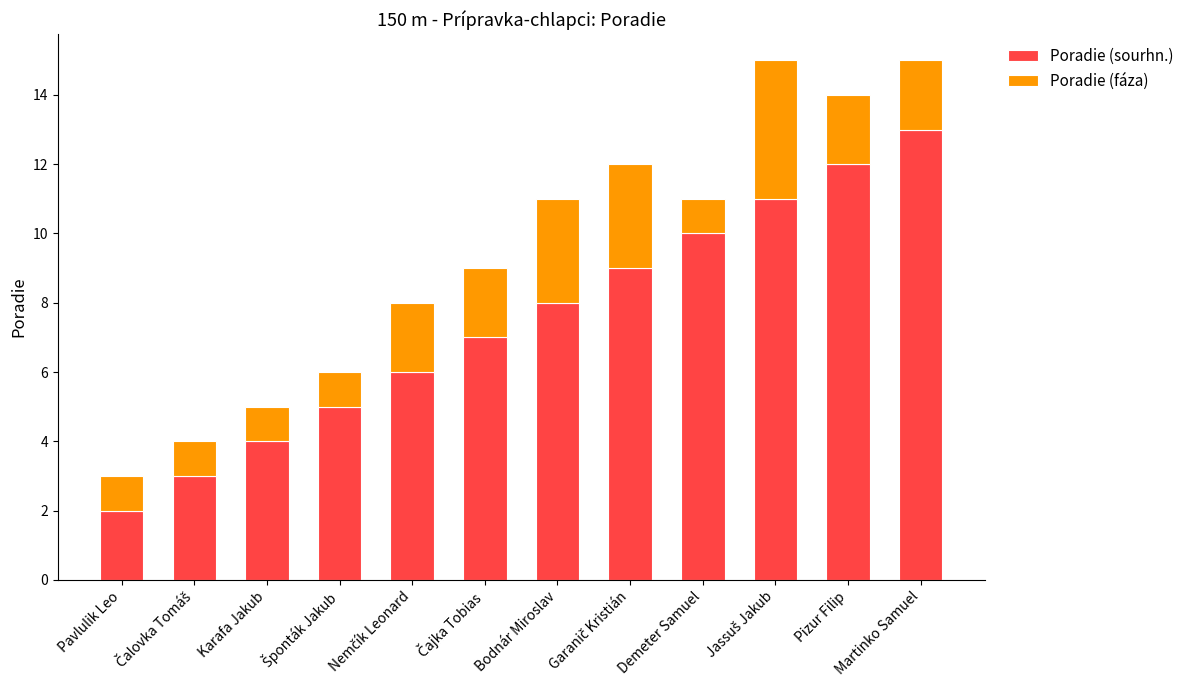

What are all the series names shown in the legend?

Poradie (sourhn.), Poradie (fáza)